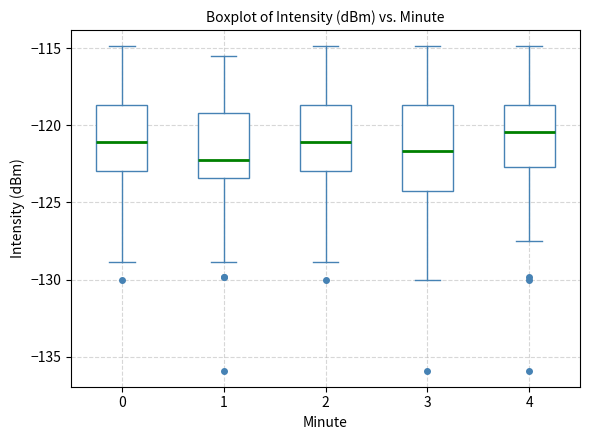

Reading left to right, transcribe this box plot: for each box, give where its median line is, the range the box spans, and where its two whiskers end, as read against the y-axis. The values are not printed on the chart, so give them approximately, as read against the axis.

0: median -121.0, box -123.0 to -118.5, whiskers -129.0 to -115.0
1: median -122.5, box -123.5 to -119.0, whiskers -129.0 to -115.5
2: median -121.0, box -123.0 to -118.5, whiskers -129.0 to -115.0
3: median -121.5, box -124.0 to -118.5, whiskers -130.0 to -115.0
4: median -120.5, box -122.5 to -118.5, whiskers -127.5 to -115.0